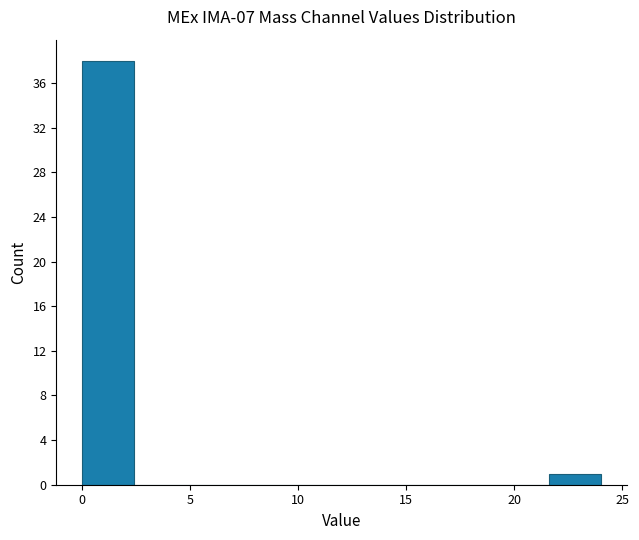

What is the height of the bar covering 21.6 to 24.0 on the x-axis? Neither the bar edges nor the heights are printed on the chart, so give them approximately, as read against the axes.

1